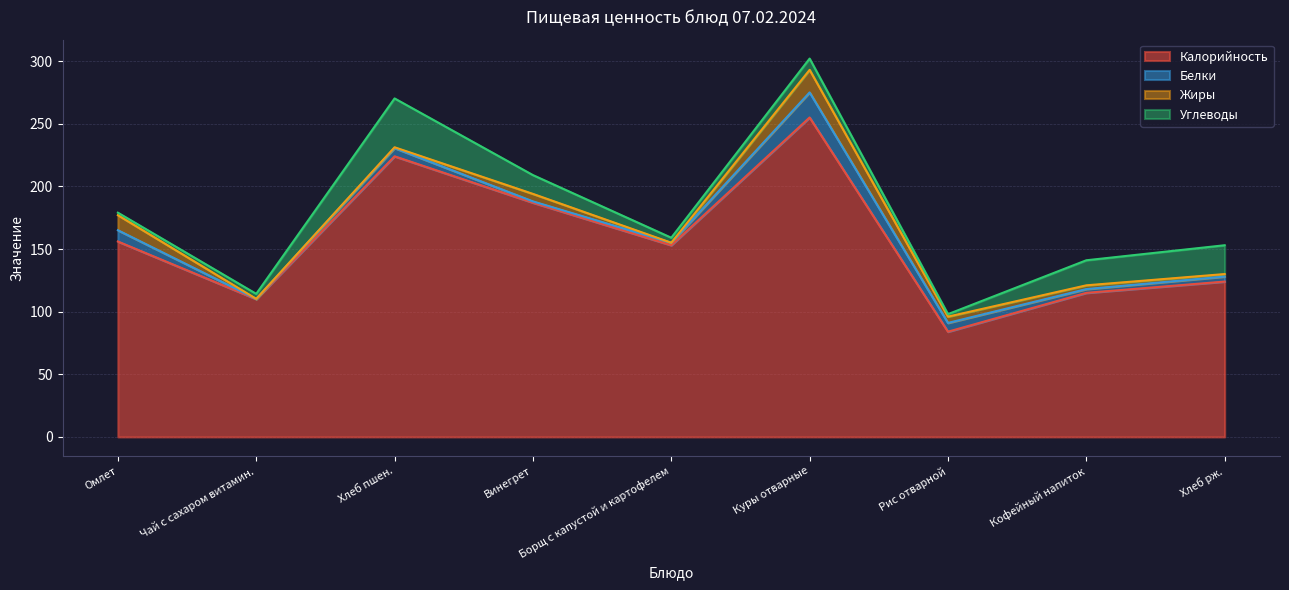

What is the difference between the highest and lowest values at Чай с сахаром витамин.?

110.0